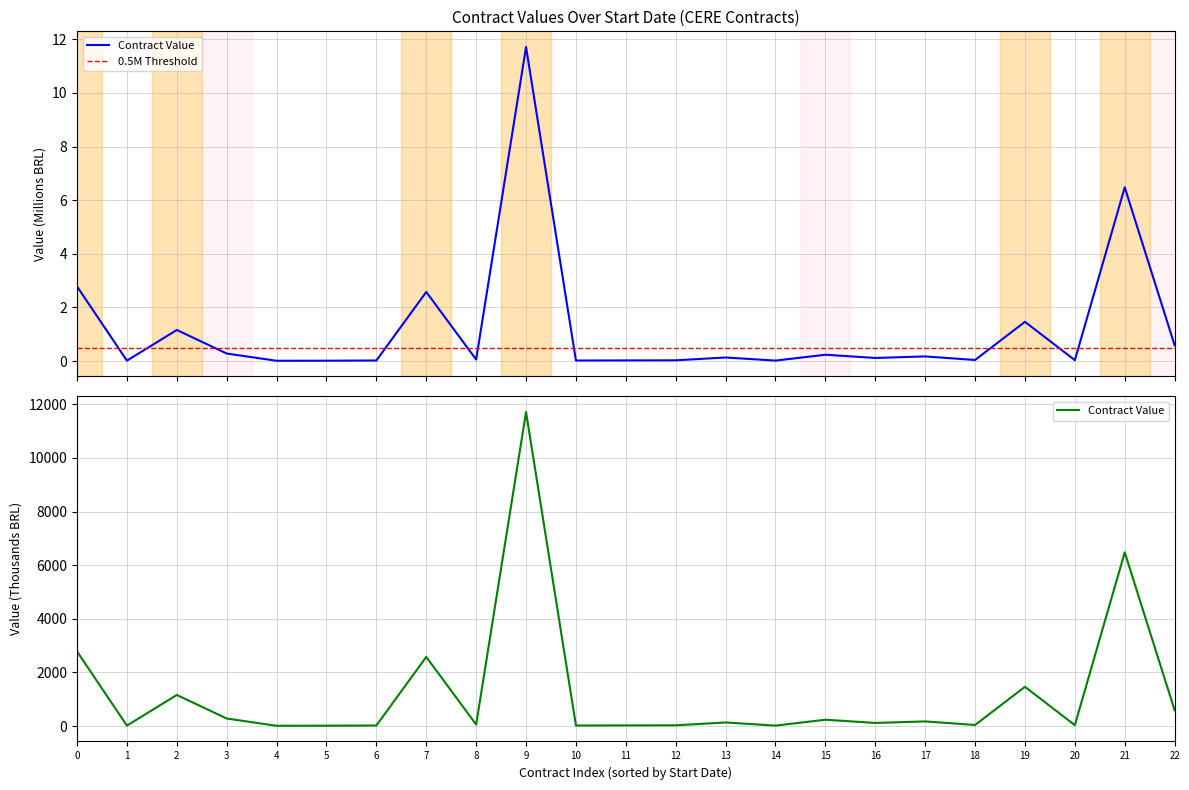

Reading right to left, transcribe all the data shown in this chart.

591.9	6480.0	35.5	1465.4	42.4	175.0	117.9	238.0	19.4	135.2	29.9	26.4	22.6	11713.0	58.8	2579.4	22.9	15.6	12.8	282.7	1161.6	18.0	2784.8